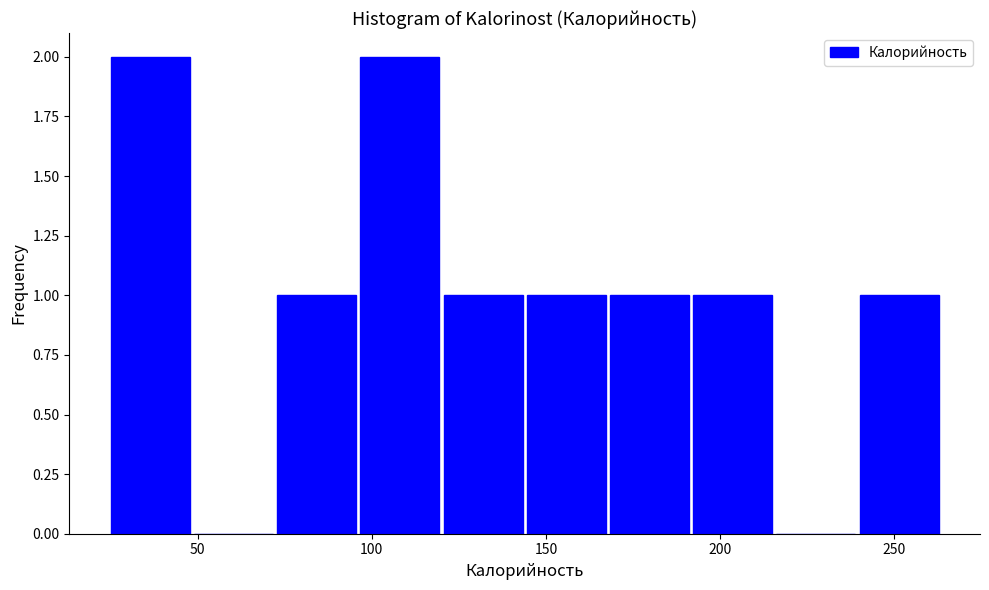

What is the height of the bar covering 25 to 50 on the x-axis? Neither the bar edges nor the heights are printed on the chart, so give them approximately, as read against the axes.

2